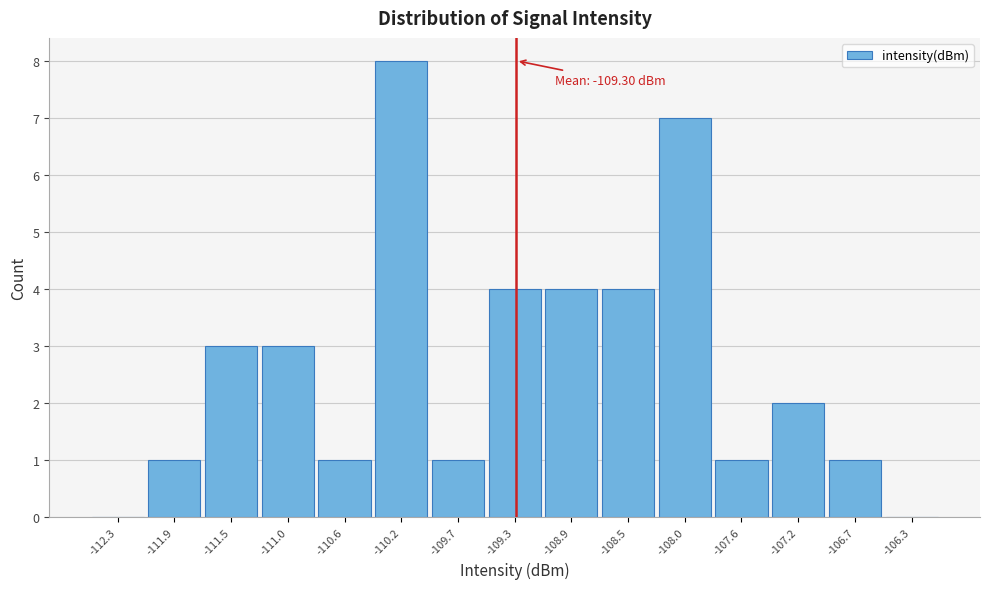

Over which range of the x-axis is the bar tallest?

-110.40 to -109.95